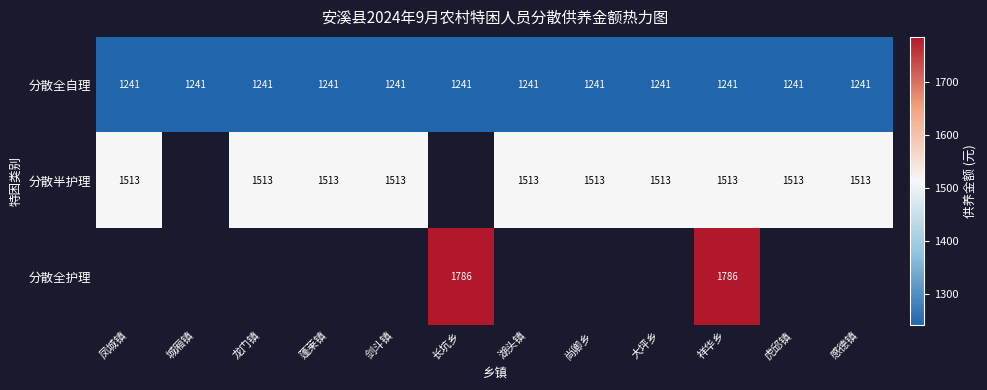

What is the smallest value displayed?

1241.0